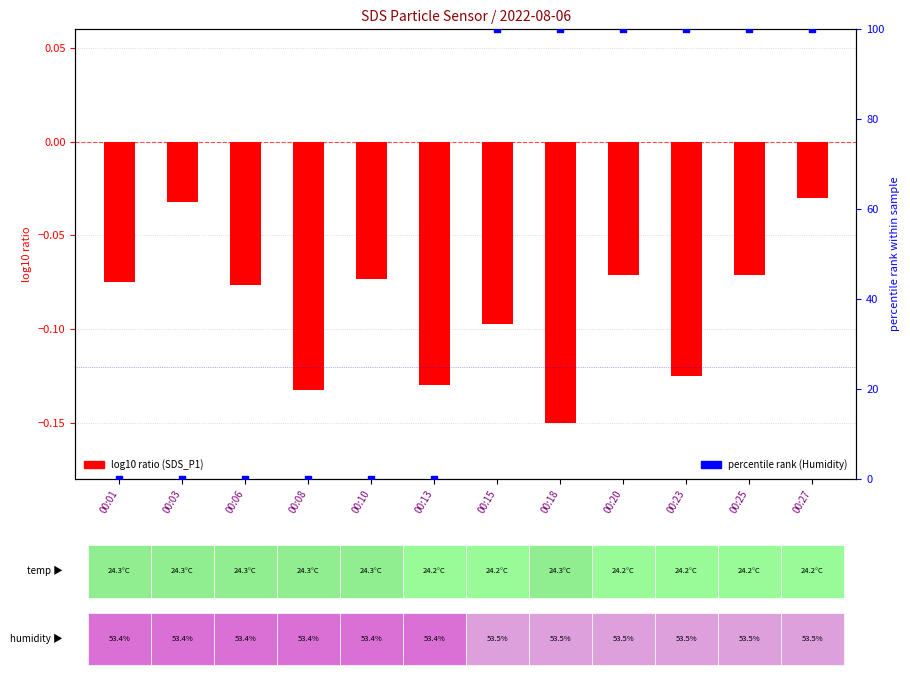

Which series contains the highest Y value?

percentile rank (Humidity)